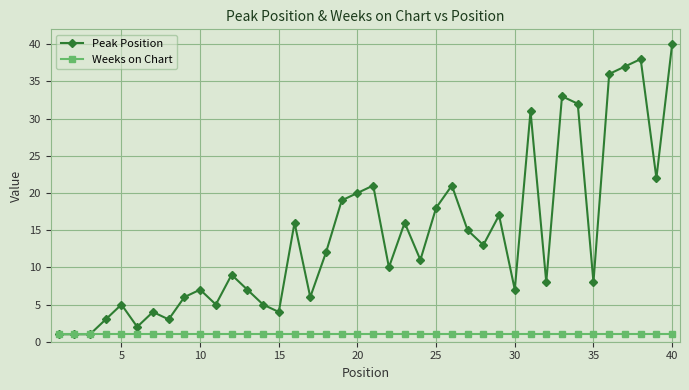

True or false: Peak Position has more than 0 interior local peaks.

True